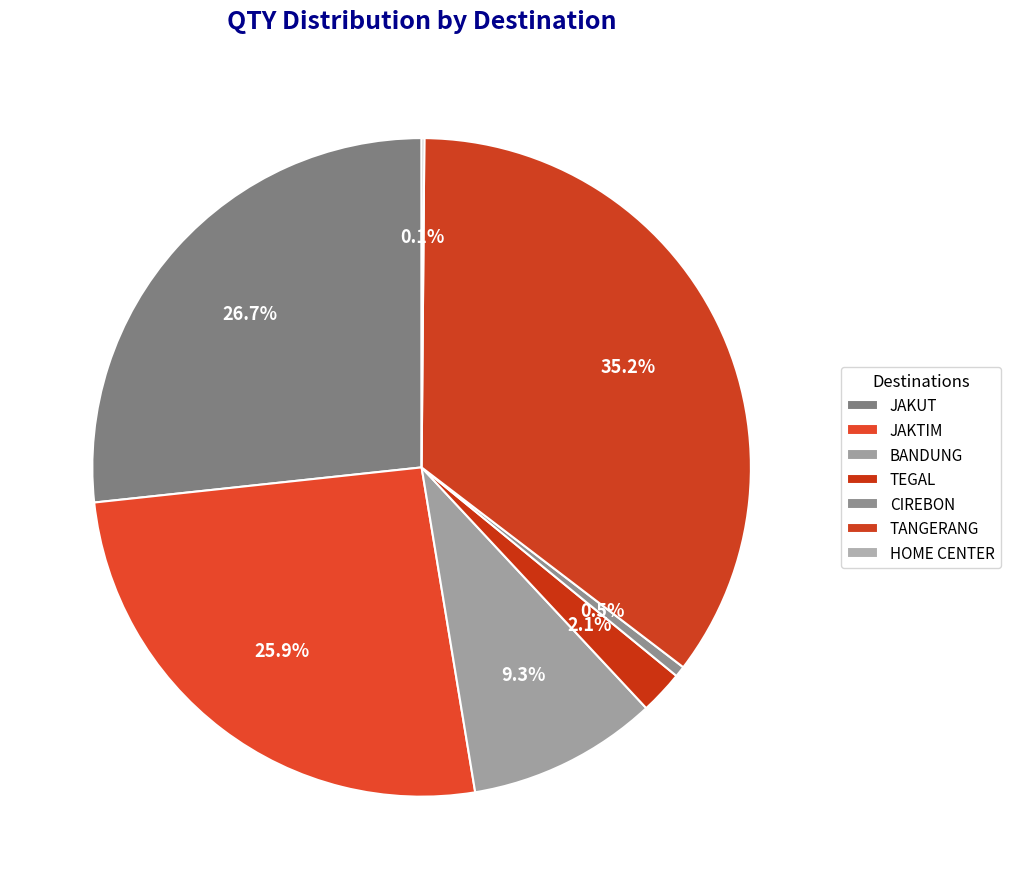

What percentage is the TEGAL slice, to the nearest percent?

2%